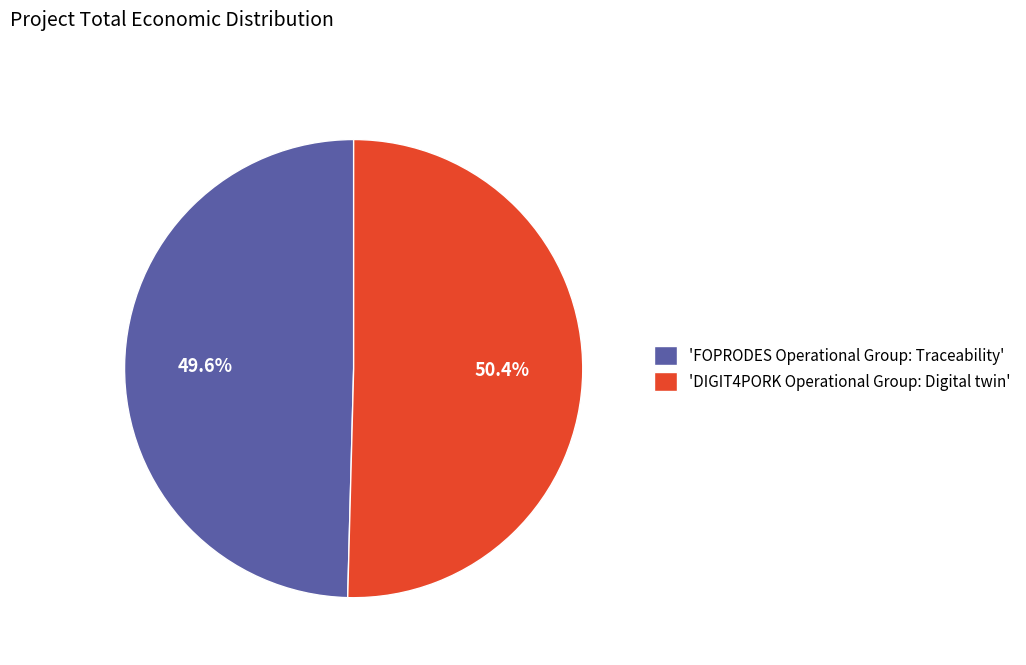

What is the total percentage of 'DIGIT4PORK Operational Group: Digital twin' and 'FOPRODES Operational Group: Traceability'?

100.0%